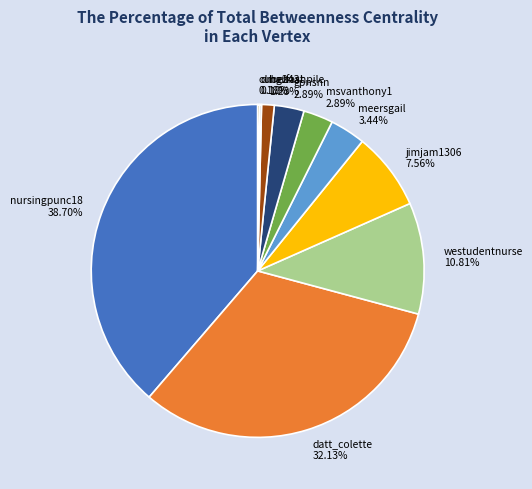

Approximately how many times larger is the value at nursingpunc18 compared to msvanthony1?

13.4